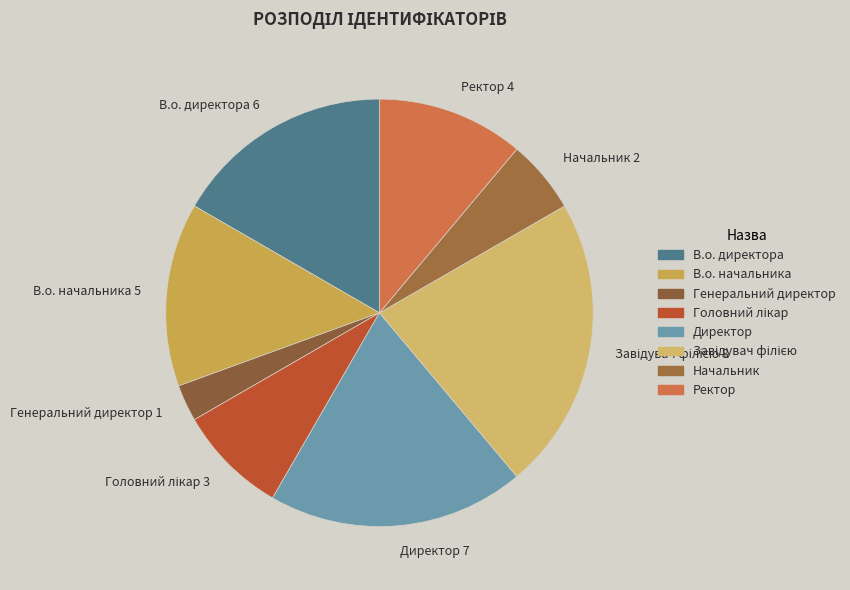

Combined, do Начальник and Генеральний директор account for over 50%?

No